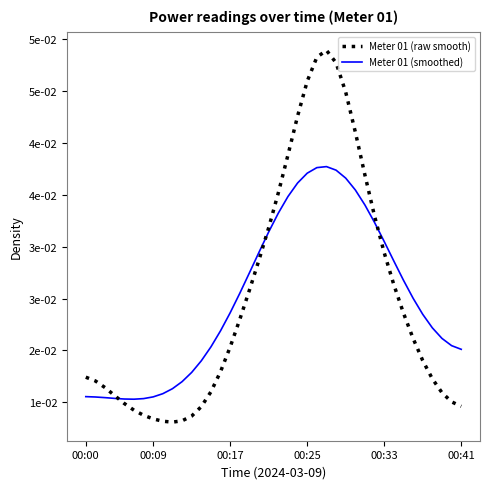

Does the chart have visible grid lines?

No